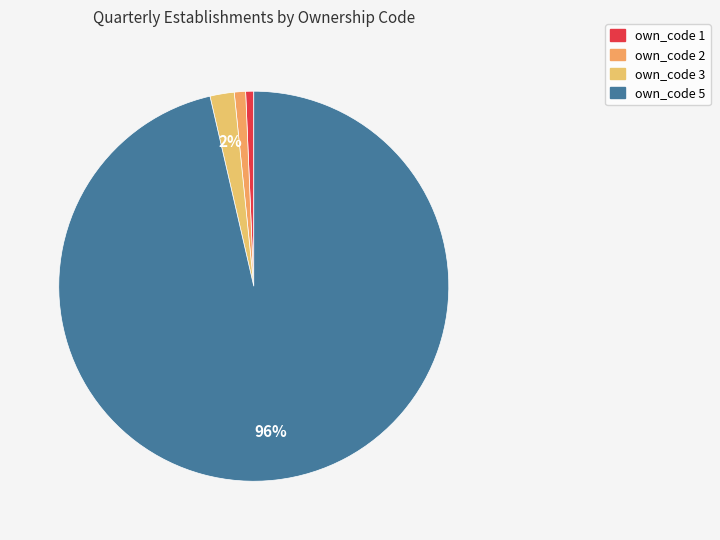

What is the total percentage of own_code 3 and own_code 5?

98.4%